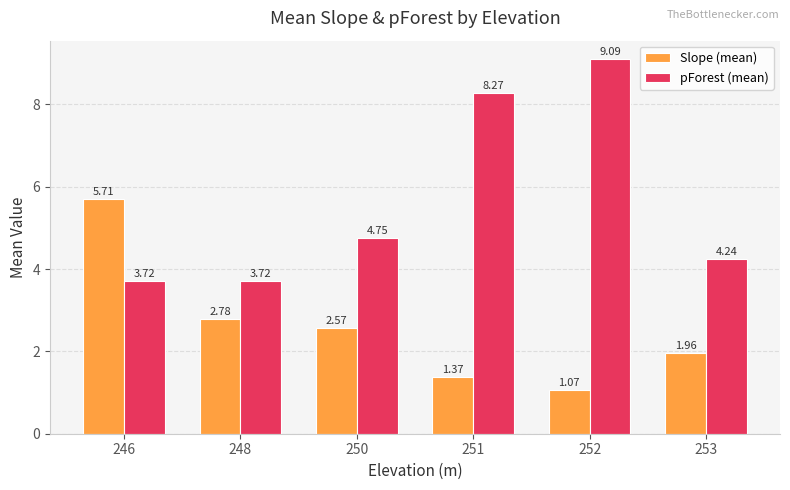

Rank the series by their maximum value, from lowest to highest.

Slope (mean), pForest (mean)